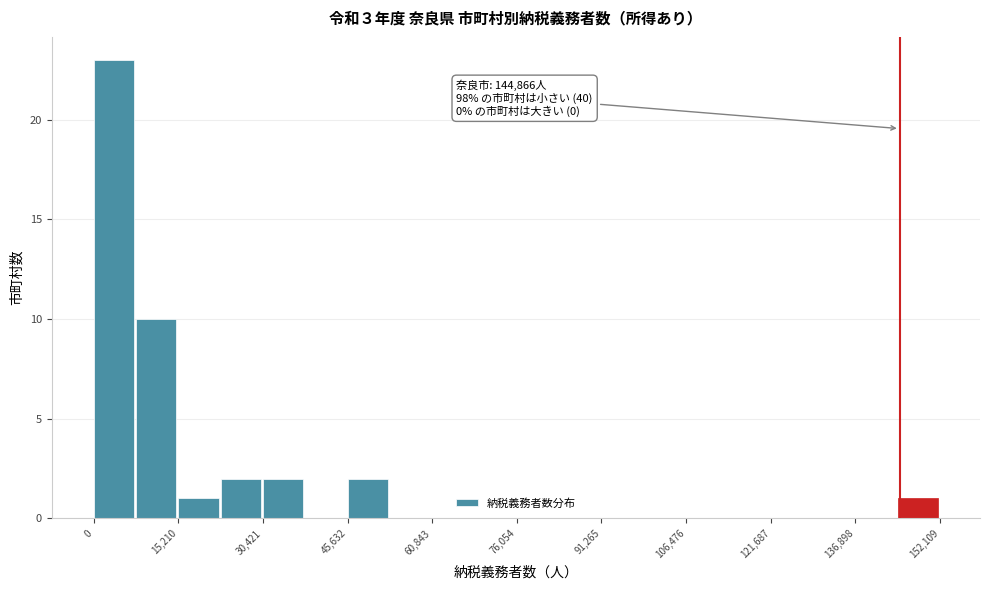

Read against the x-axis, roughly where is the centre of the tallest bar?

4000